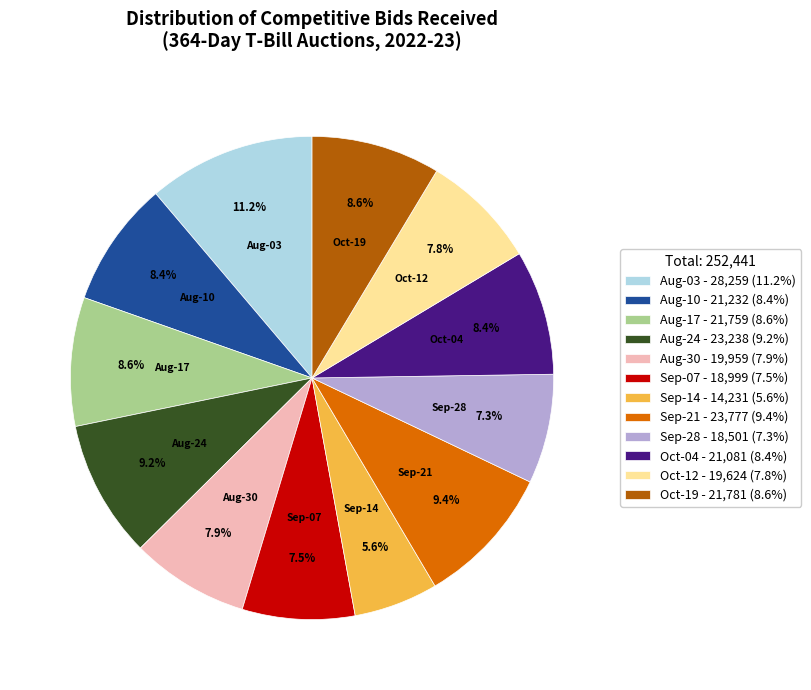

What percentage do Aug-24 - 23,238 (9.2%) and Aug-30 - 19,959 (7.9%) together represent?

17.1%